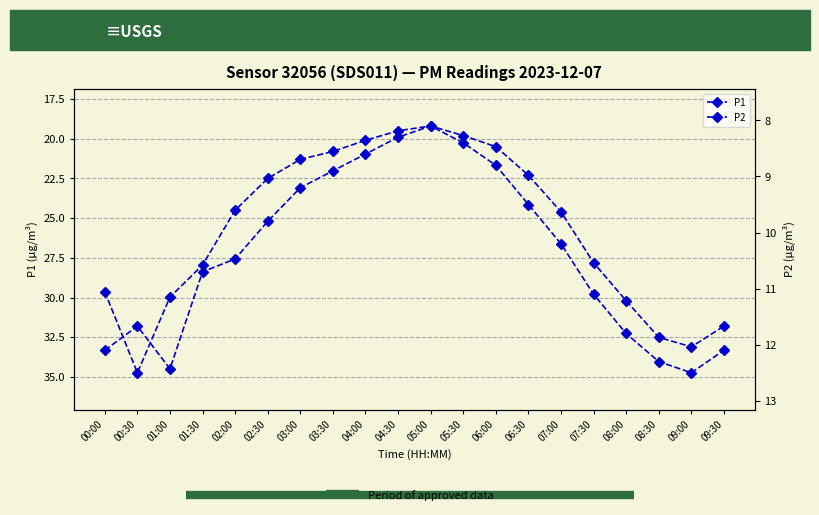

True or false: P2 and P1 cross at least once.

False